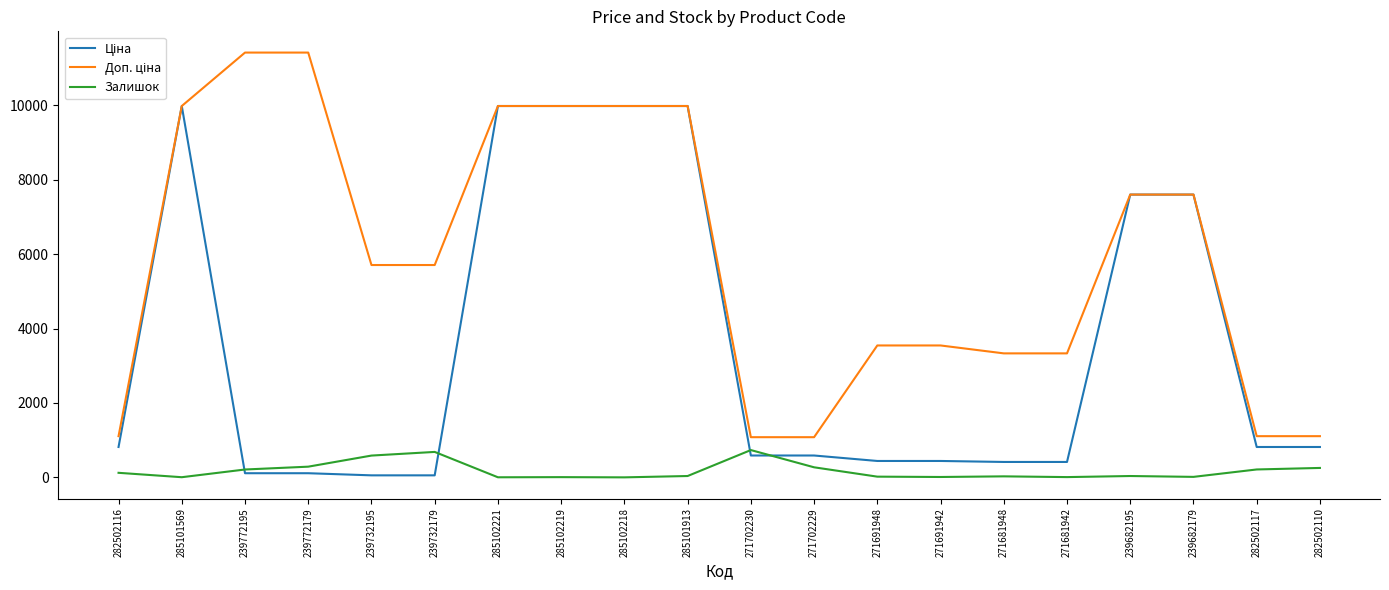

What position from the right is 271681948?

6